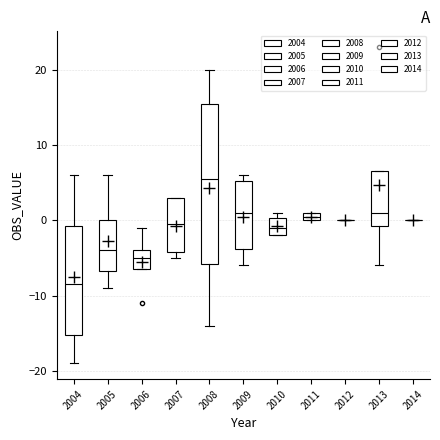

Comparing the boxes themselves (not the whiskers), which one is the tallest?

2008